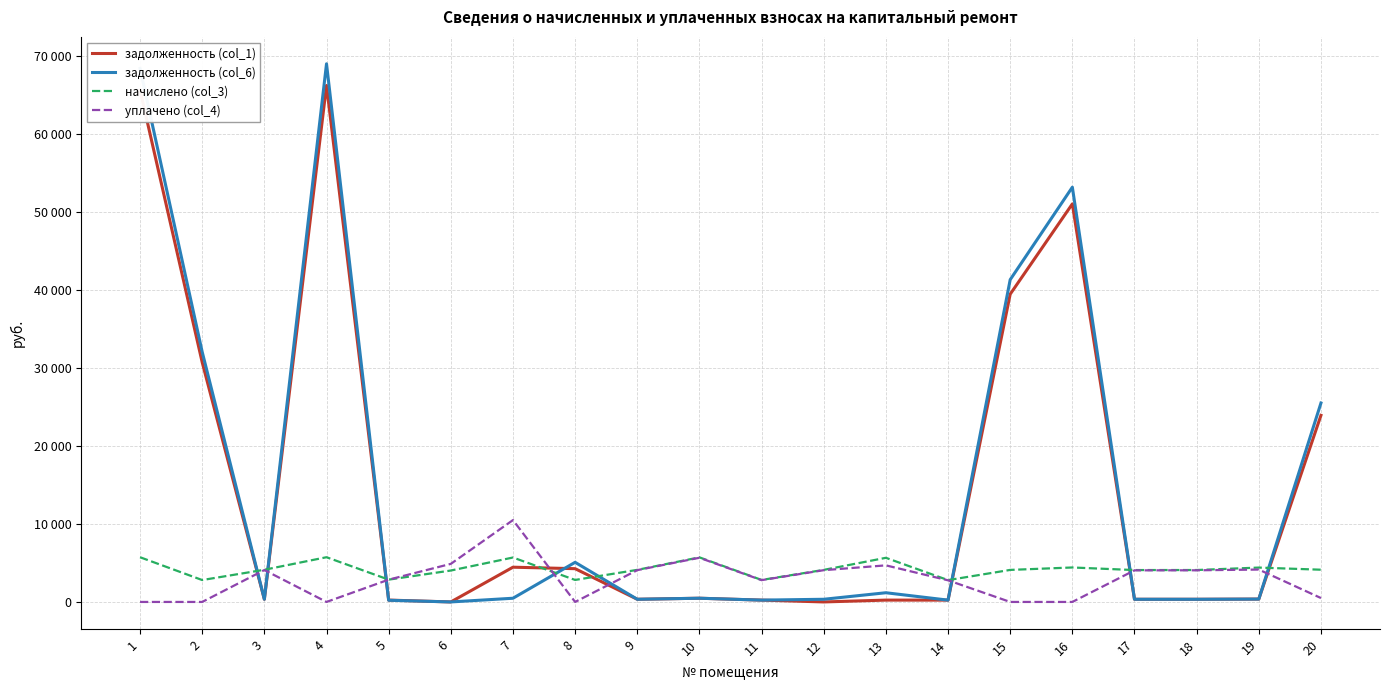

How many interior local peaks does the задолженность (col_6) series have?

5